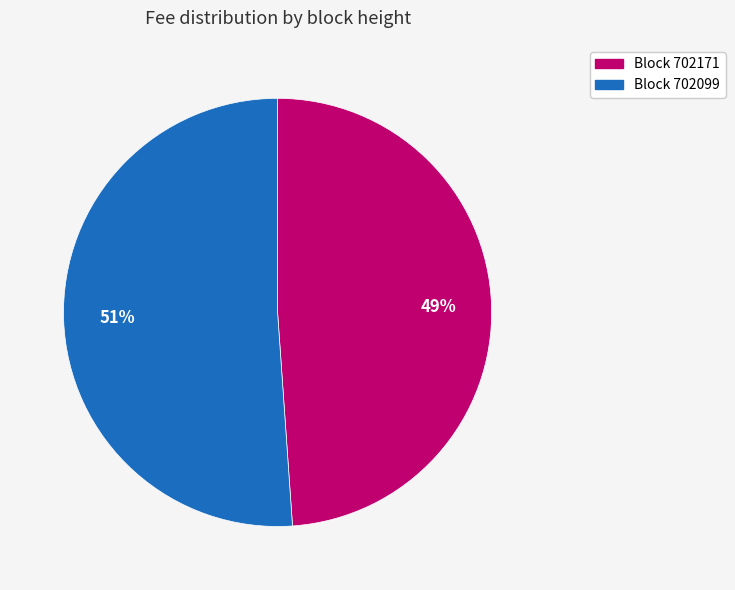

To the nearest percent, what is the average slice percentage?

50%